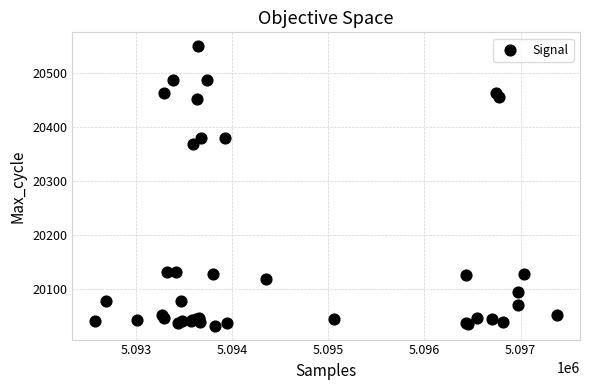

What Y value in the scatter plot is closest to 20291?

20369